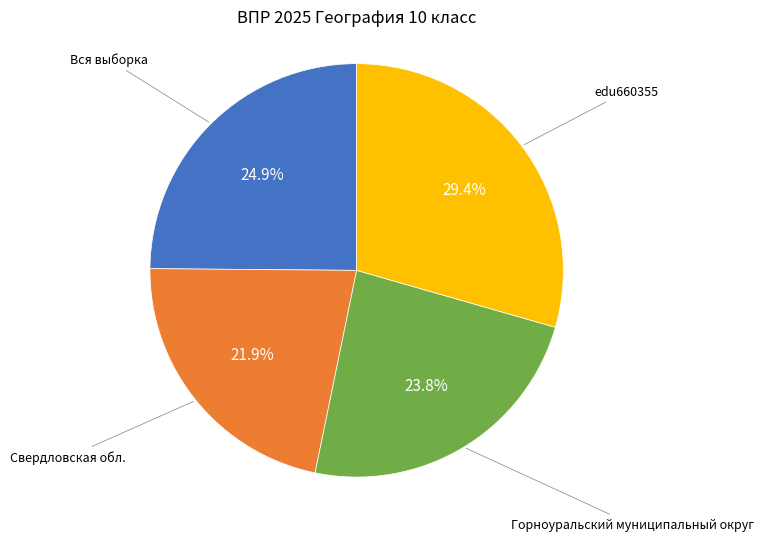

Does any single category account for the majority?

No